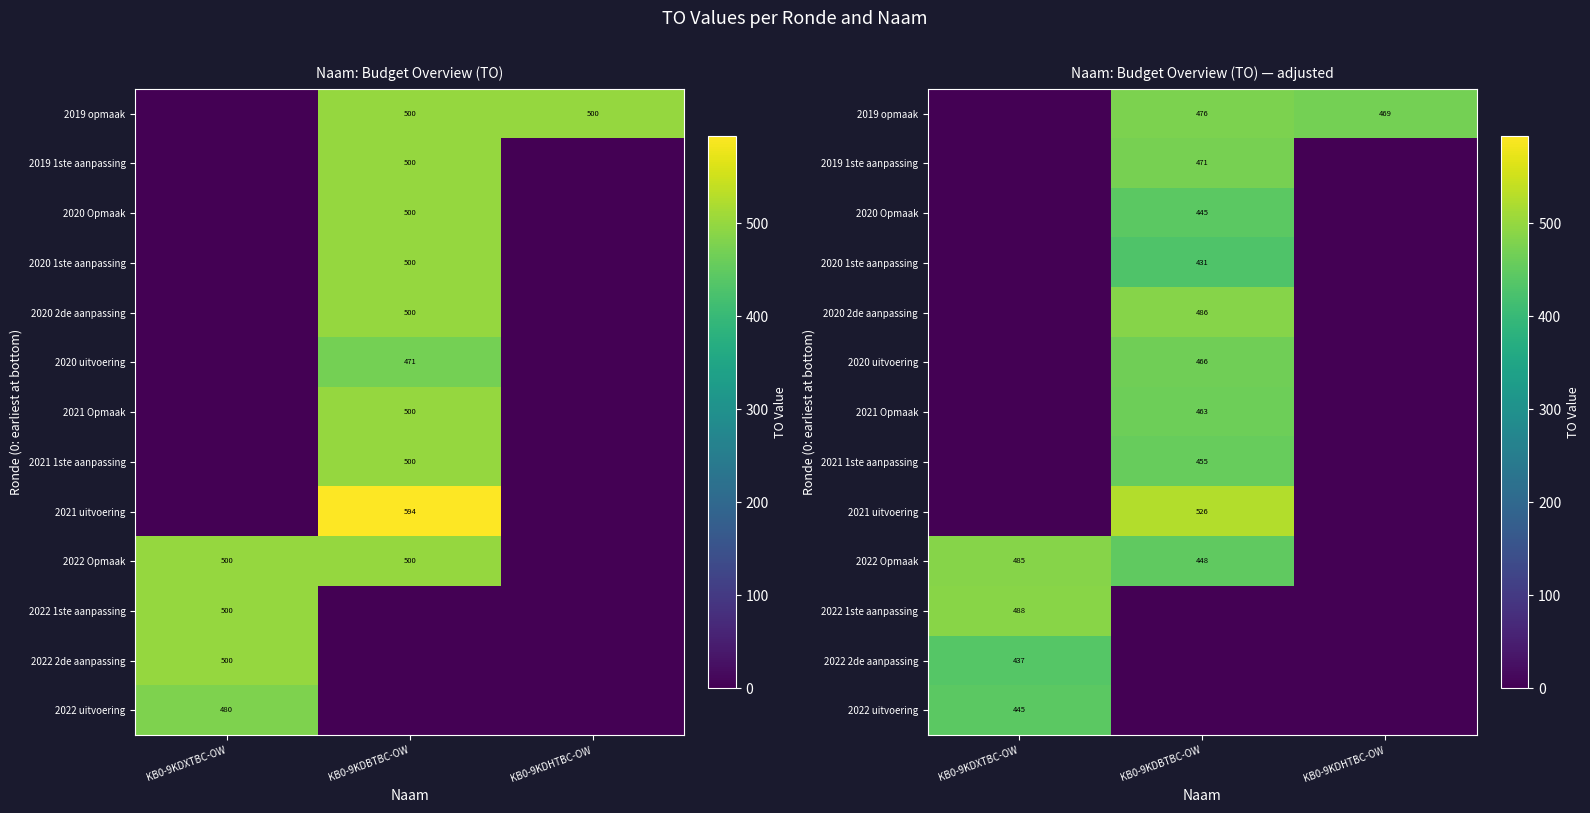

How many series are shown in this chart?

13